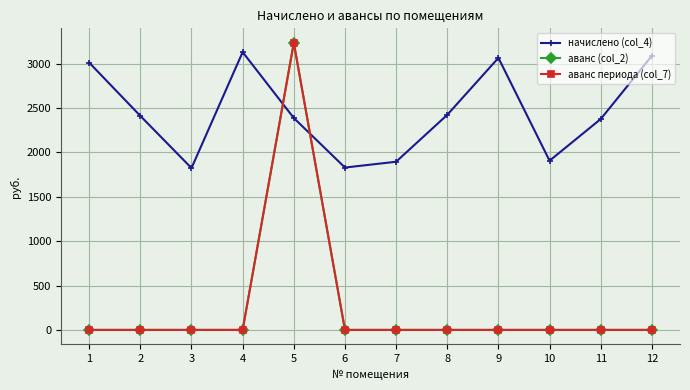

The value of начислено (col_4) at 1 is 1266.4. True or false?

False